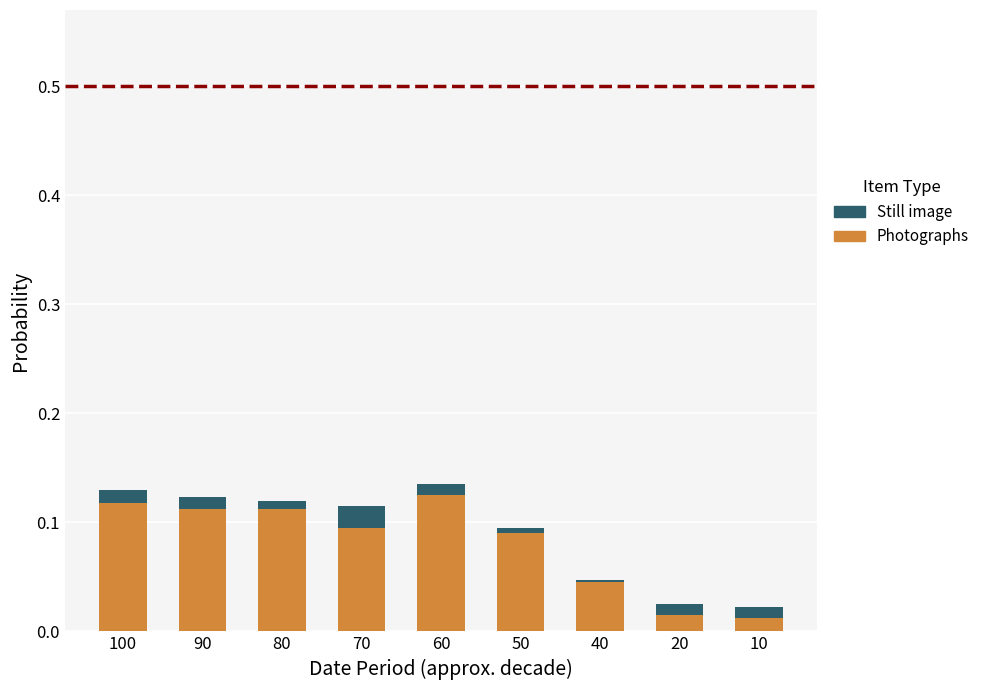

True or false: Photographs has a value of 0.2 at 80.

False